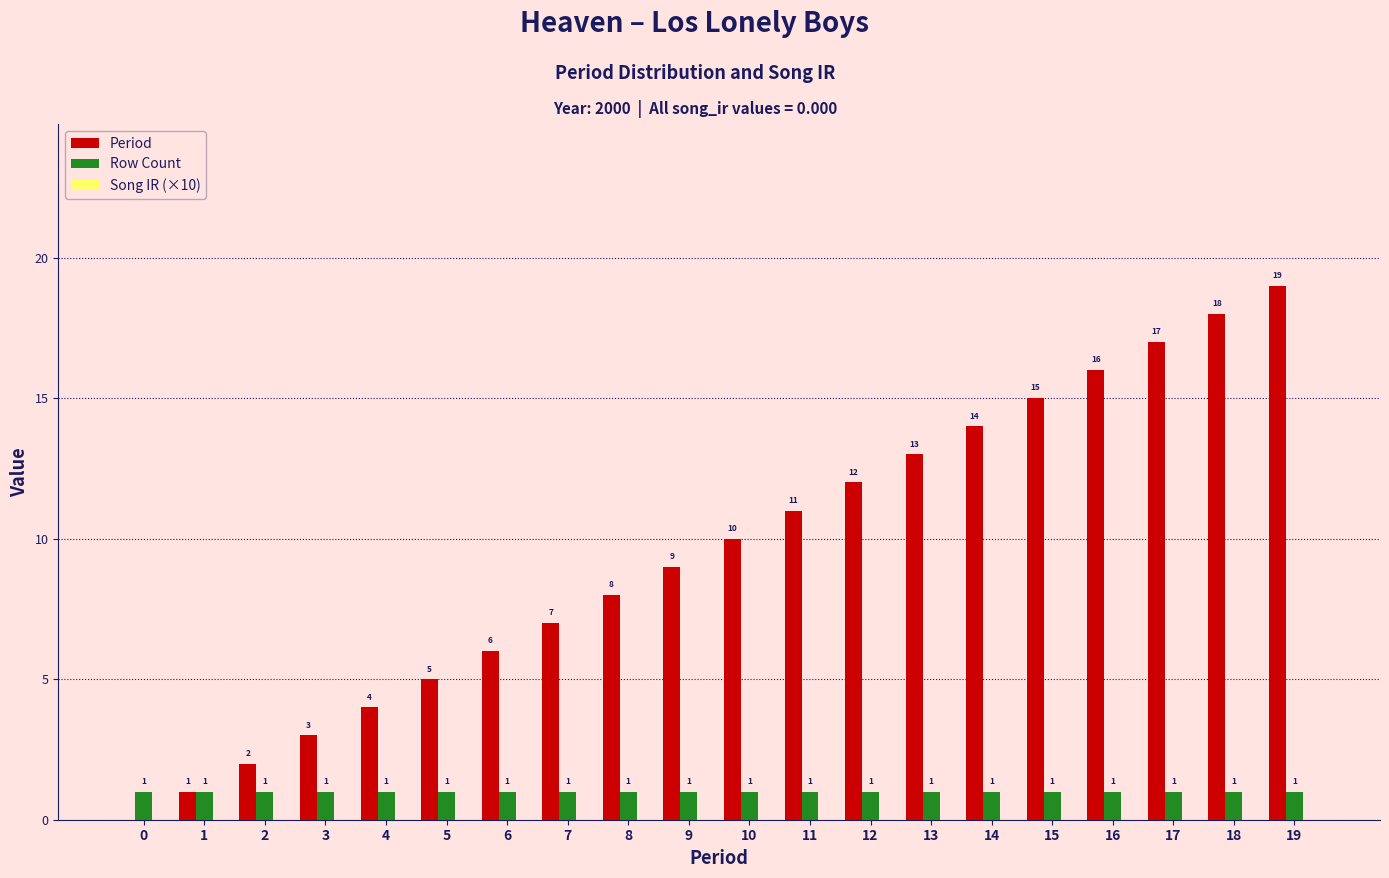

Between 0 and 10, which series saw the biggest shift?

Period